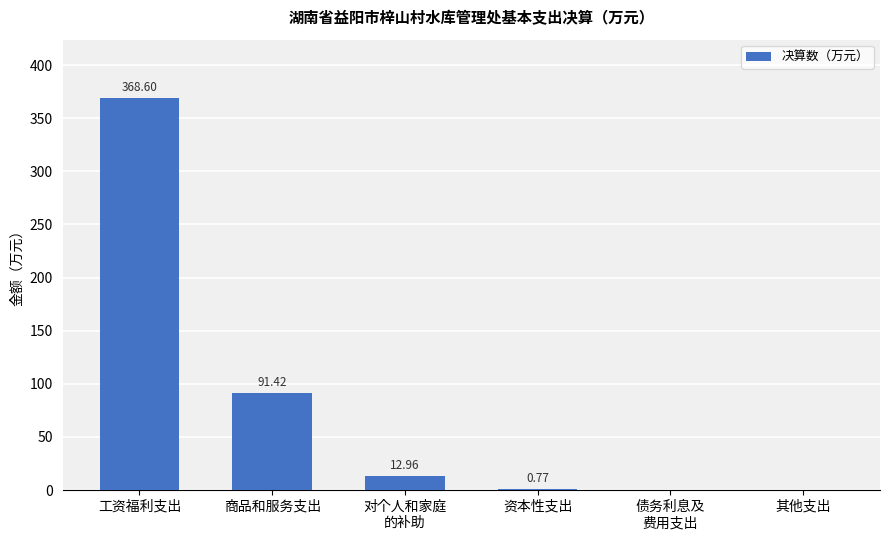

Between 资本性支出 and 工资福利支出, which is larger?

工资福利支出